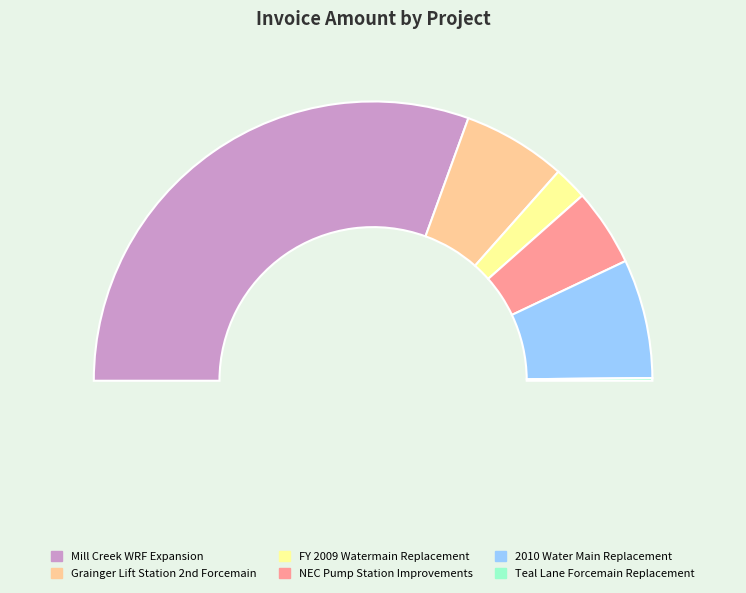

Approximately how many times larger is the value at 2010 Water Main Replacement compared to Mill Creek WRF Expansion?

0.2